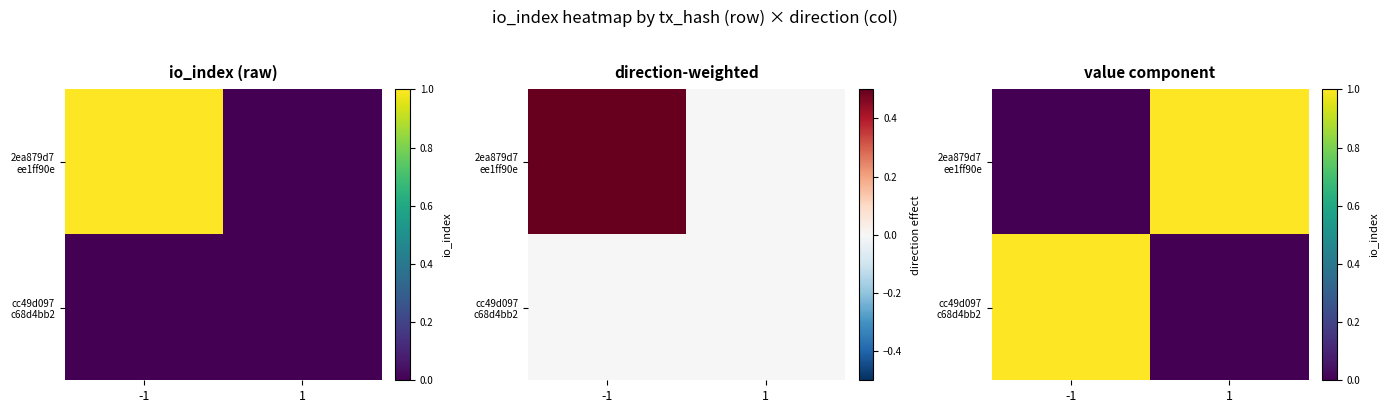

Which category has the highest value in the 2ea879d7 ee1ff90e series?

1